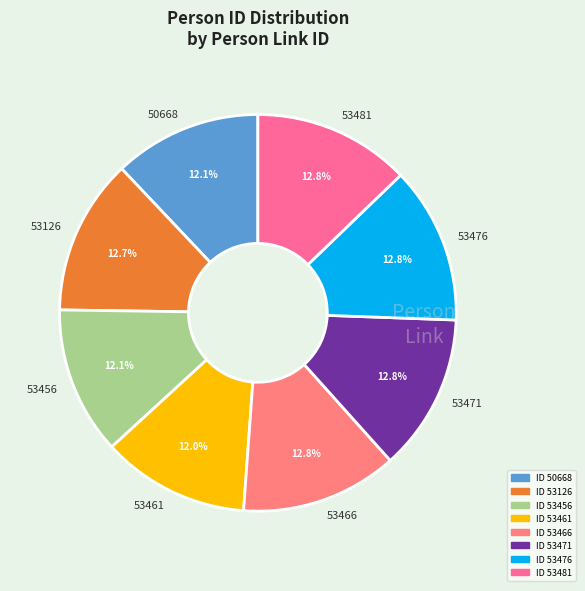

True or false: 53466 accounts for 1% of the total.

False